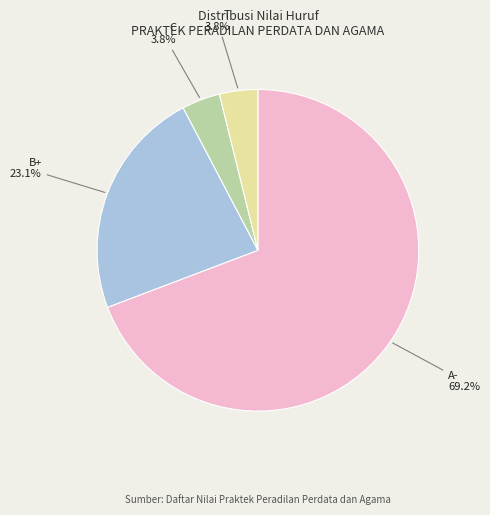

What percentage is the A- slice, to the nearest percent?

69%